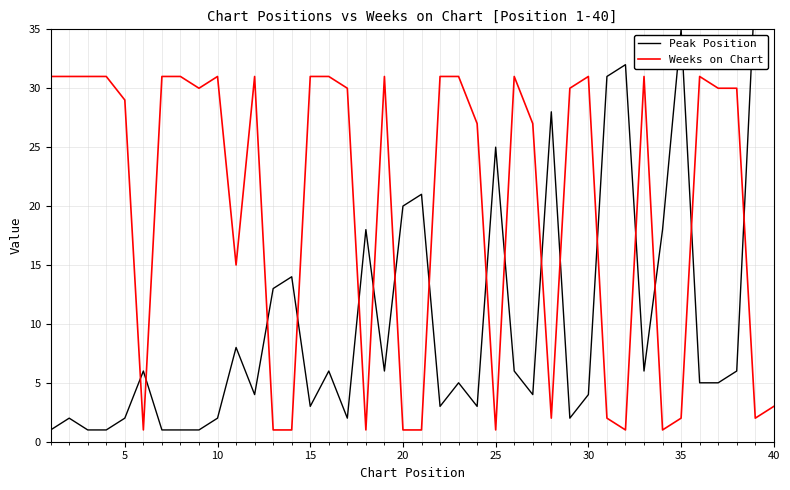

How many intersections are there between Peak Position and Weeks on Chart?

17